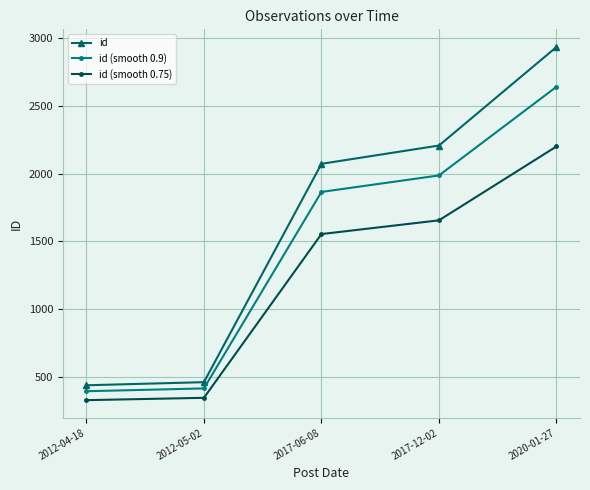

What is the difference between the maximum and minimum values in the id (smooth 0.75) series?

1872.0